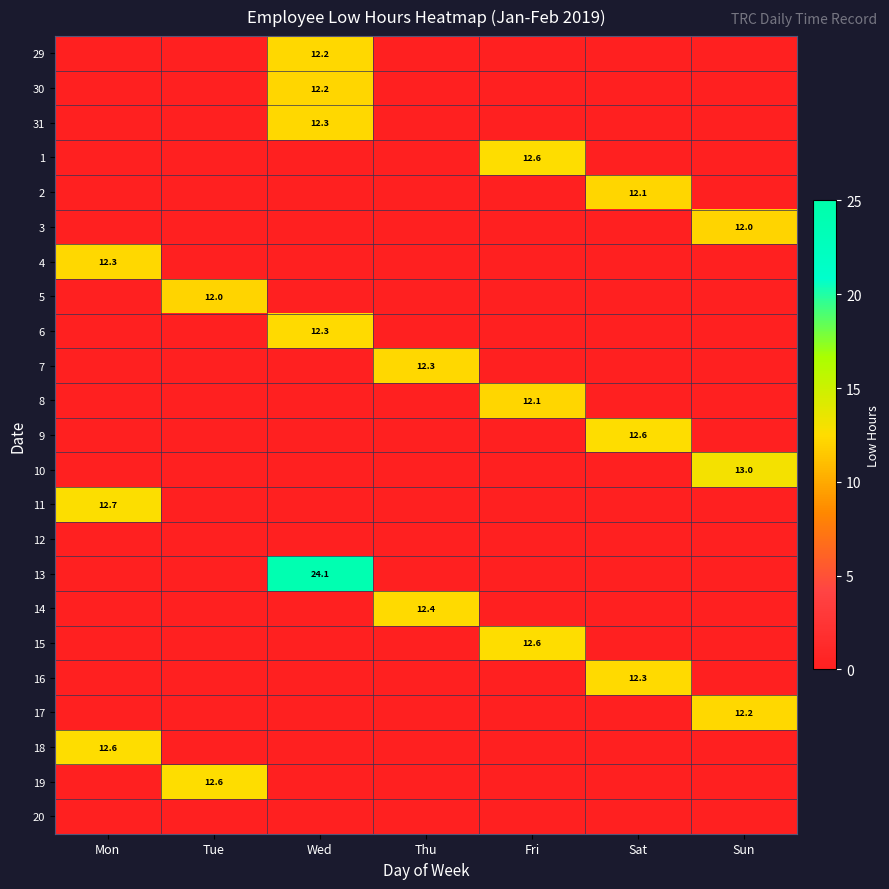

Is the value of 14 at Fri greater than the value of 31 at Mon?

No